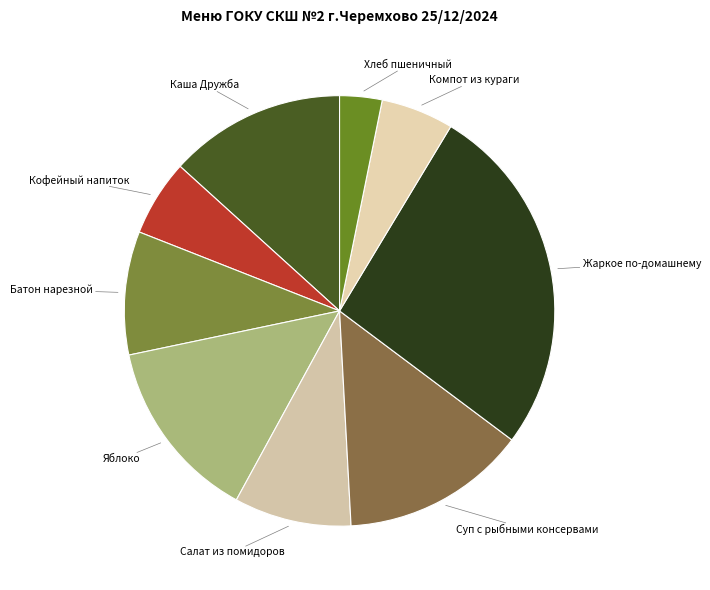

Rank the categories by value from lowest to highest.

Хлеб пшеничный, Компот из кураги, Кофейный напиток, Салат из помидоров, Батон нарезной, Каша Дружба, Яблоко, Суп с рыбными консервами, Жаркое по-домашнему